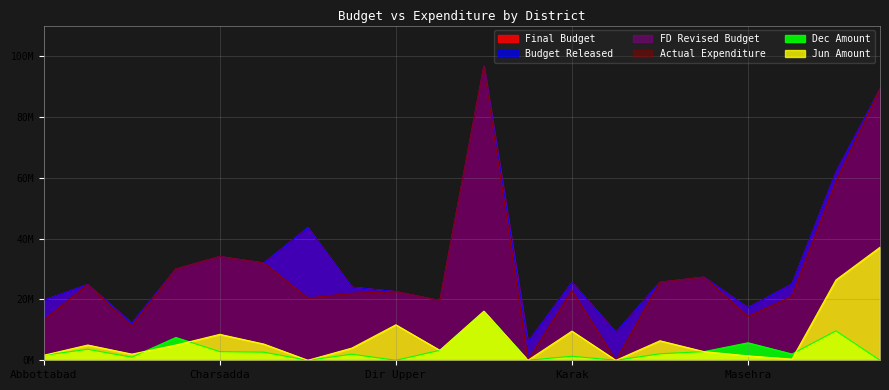

How many categories are shown in the chart?

20